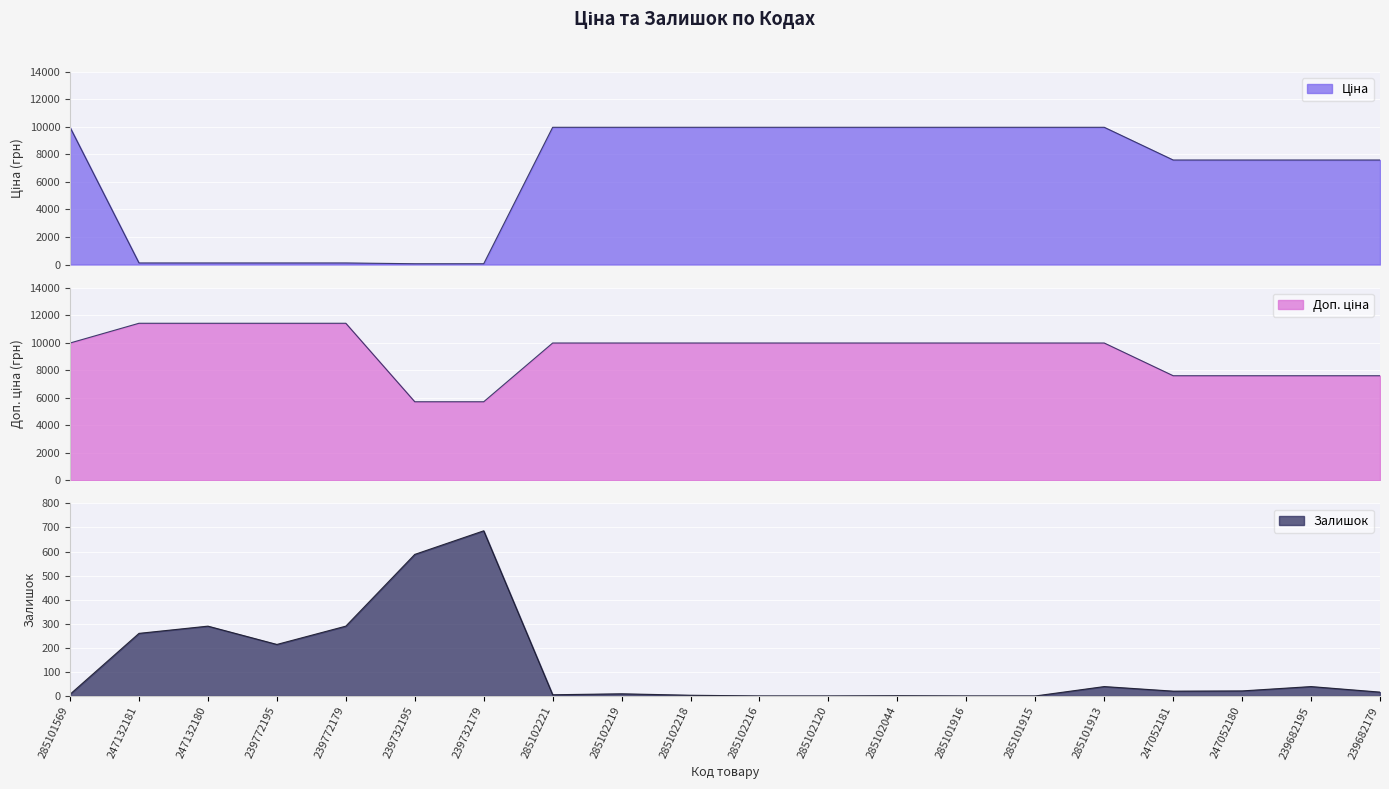

True or false: Доп. ціна and Залишок intersect in this chart.

False